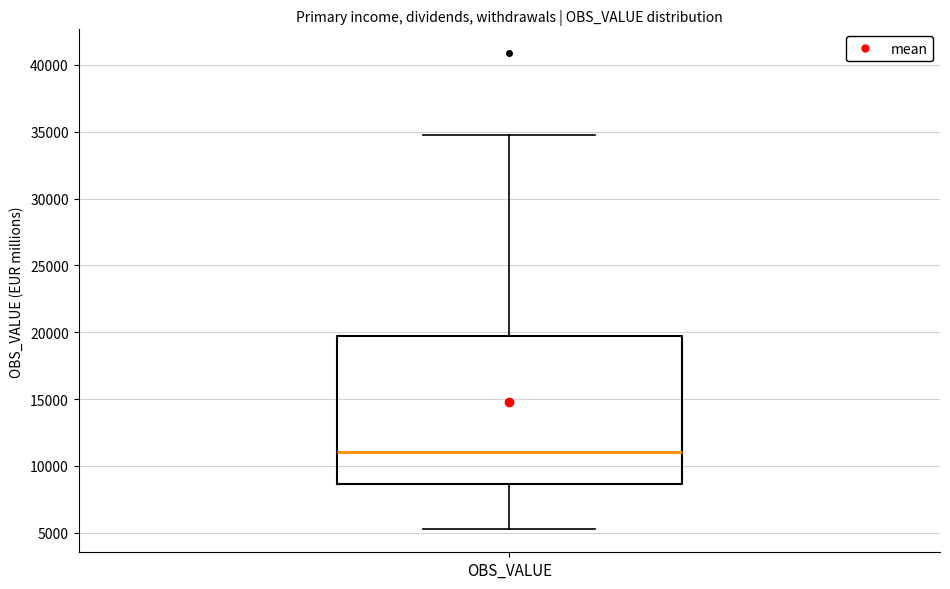

Read this box plot against the y-axis: the position of the median line, the range covered by the box, and the ends of both whiskers. The values are not printed on the chart, so give them approximately, as read against the axis.

median 11000, box 8500 to 19500, whiskers 5500 to 34500